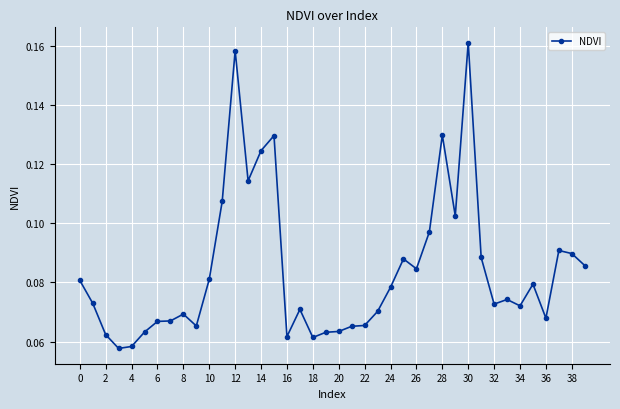

Count the values in the range 0 to 1.

40